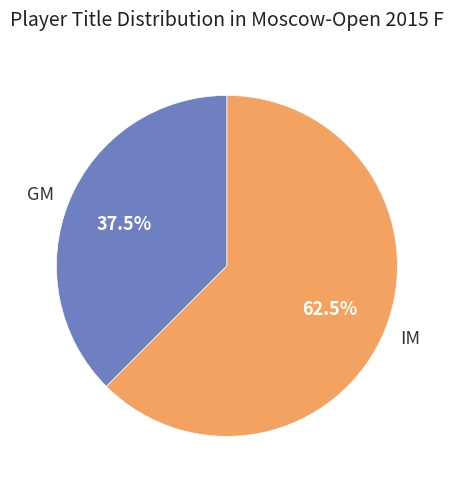

Is GM the majority of the pie?

No